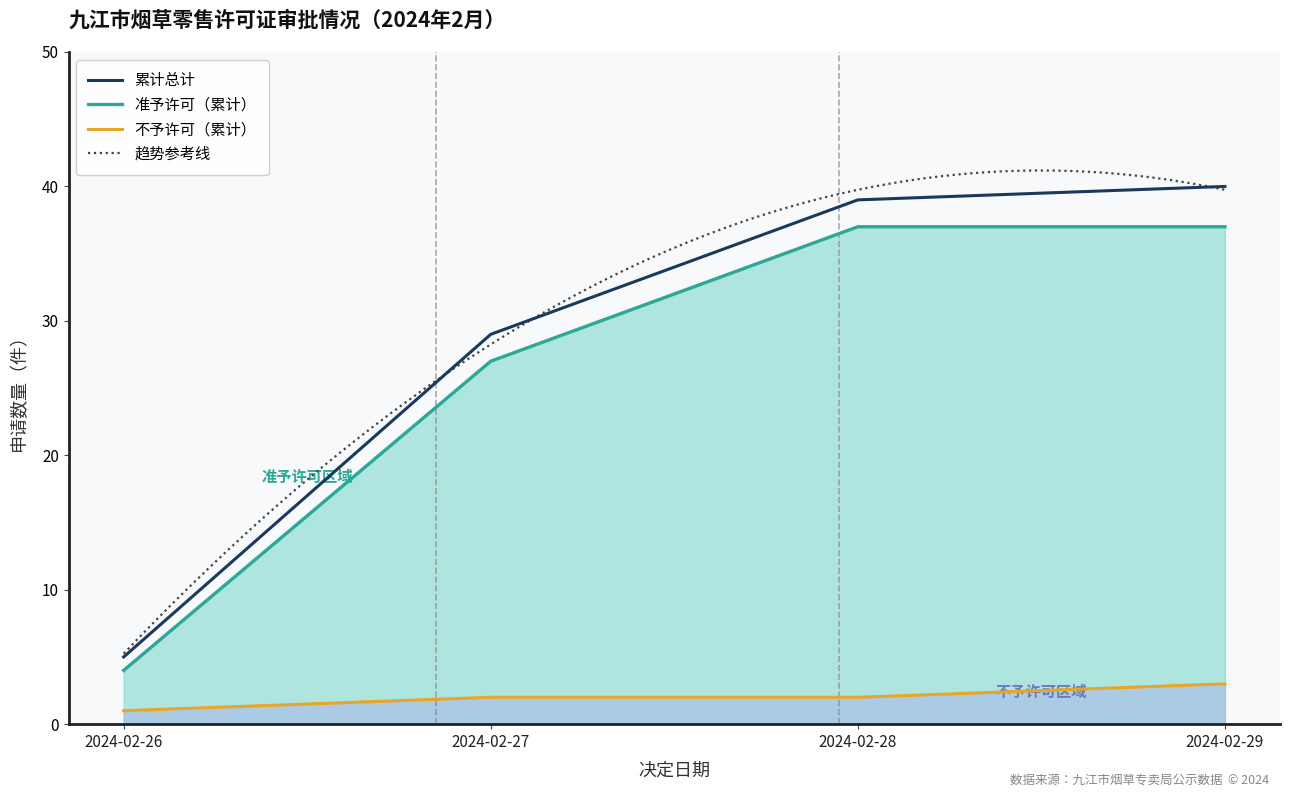

Which category has the lowest value in the 累计总计 series?

2024-02-26